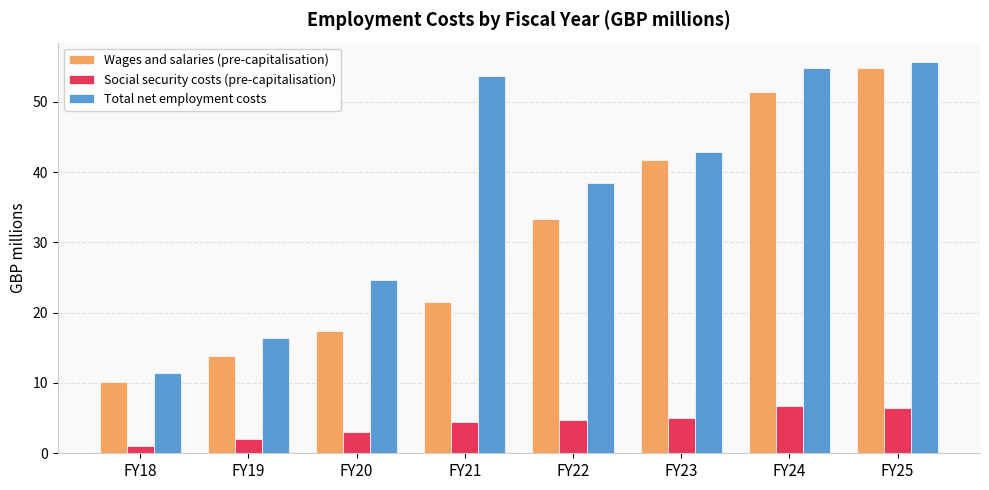

What is the minimum value for Wages and salaries (pre-capitalisation)?

10.2